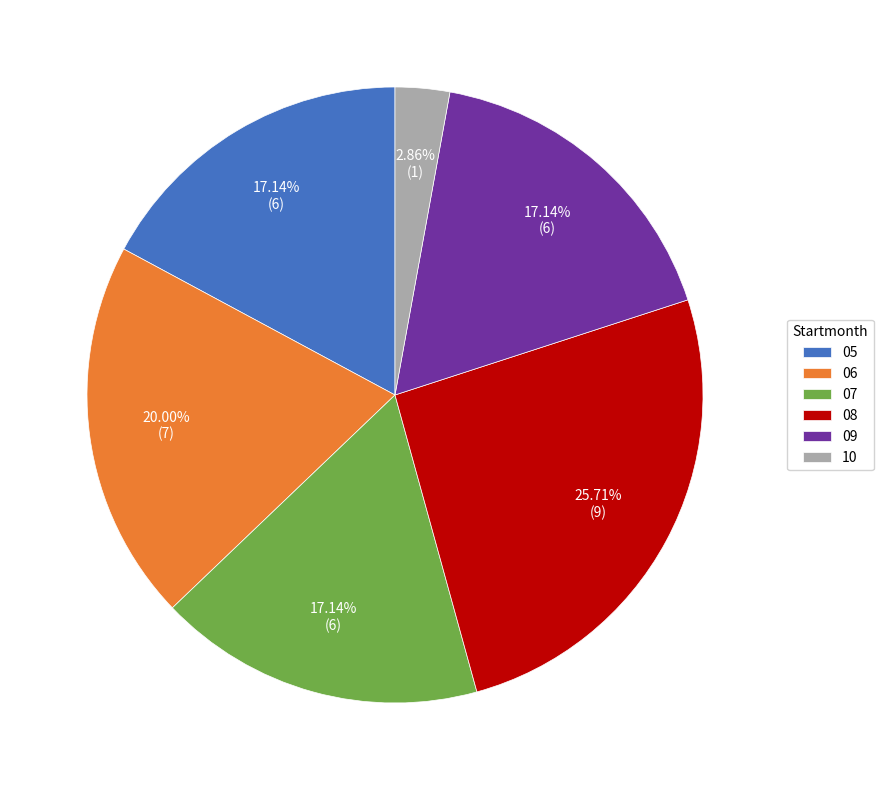

To the nearest percent, what portion does 07 represent?

17%